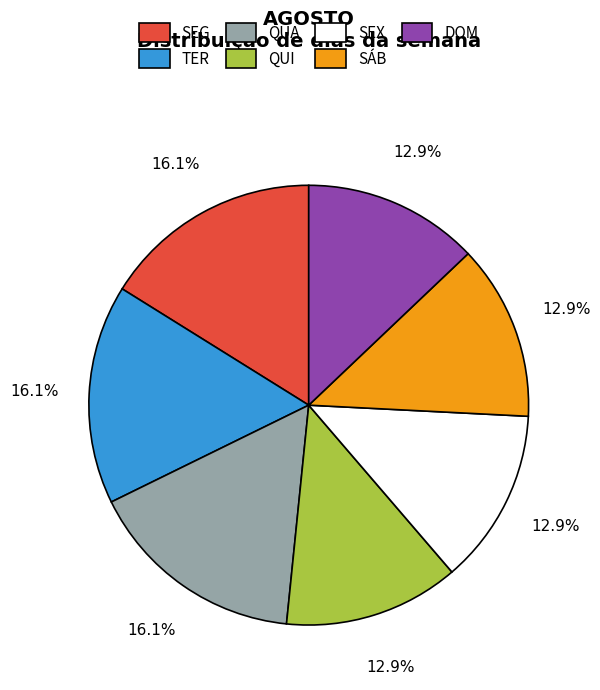

To the nearest percent, what percentage of the pie is QUA?

16%